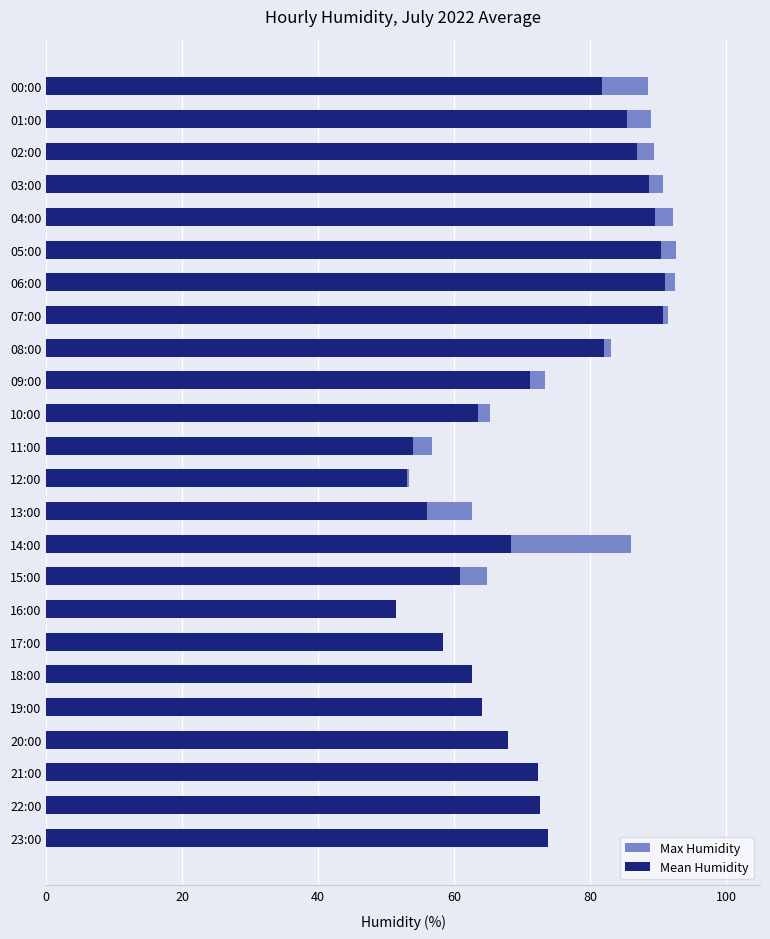

The value of Mean Humidity at 01:00 is 129.8. True or false?

False